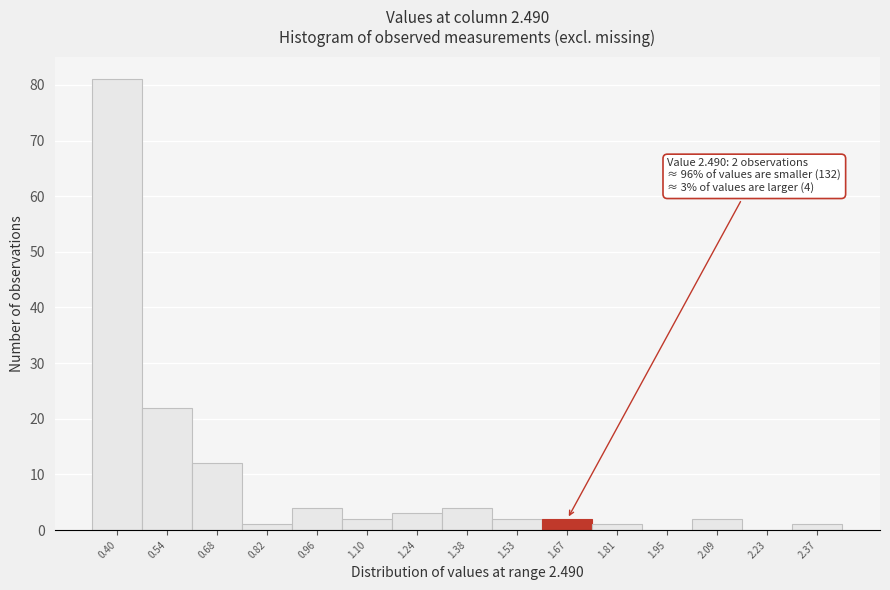

Reading left to right, transcribe all the data shown in this chart.

0.40=81	0.54=22	0.68=12	0.82=1	0.96=4	1.10=2	1.24=3	1.38=4	1.53=2	1.67=2	1.81=1	1.95=0	2.09=2	2.23=0	2.37=1